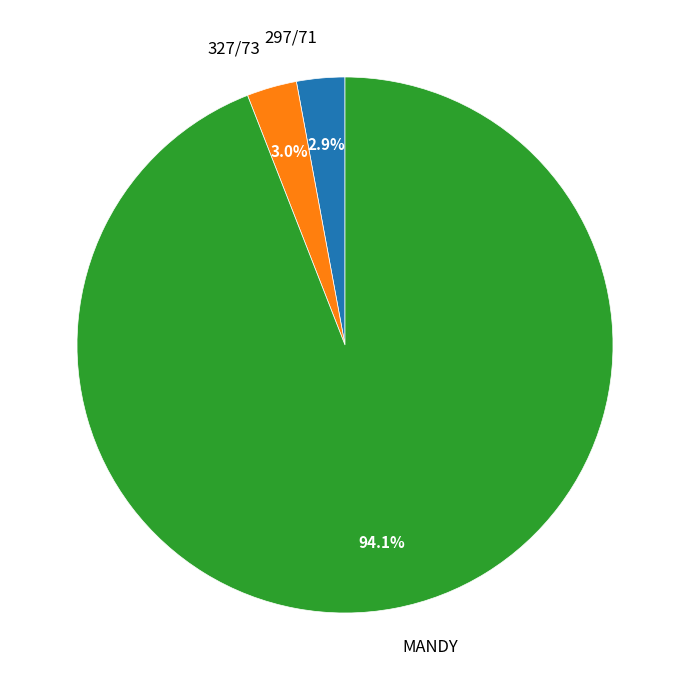

Is there a majority slice in this chart?

Yes